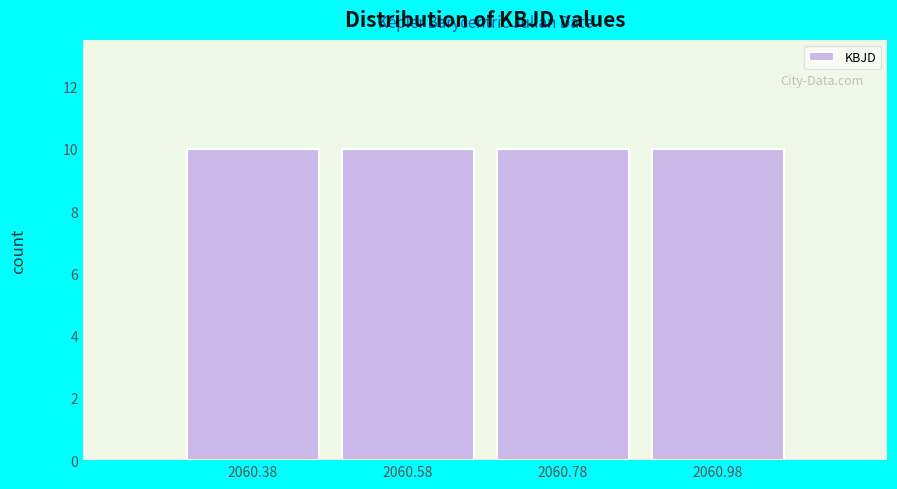

Reading left to right, list every bar in this chart as the range it spans on the x-axis followed by its height. Neither the bar edges nor the heights are printed on the chart, so give them approximately, as read against the axes.

2060.28 to 2060.48: 10
2060.48 to 2060.68: 10
2060.68 to 2060.88: 10
2060.88 to 2061.08: 10